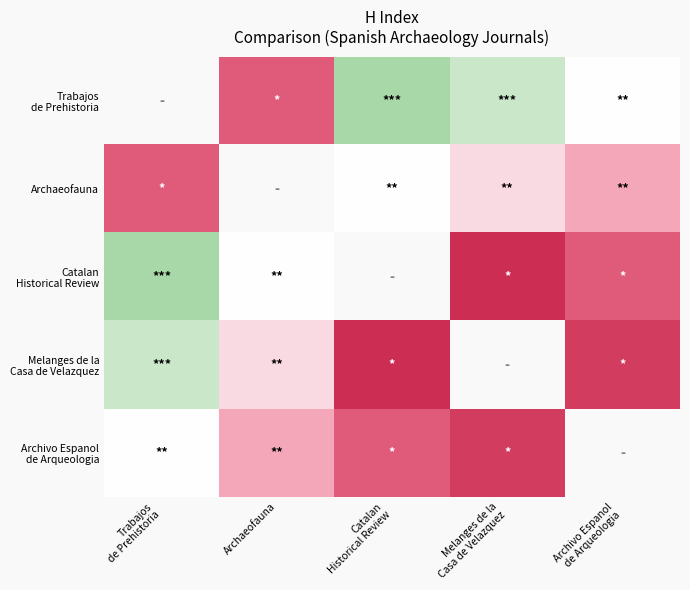

The value of Archaeofauna at Trabajos de Prehistoria is 8.1. True or false?

False